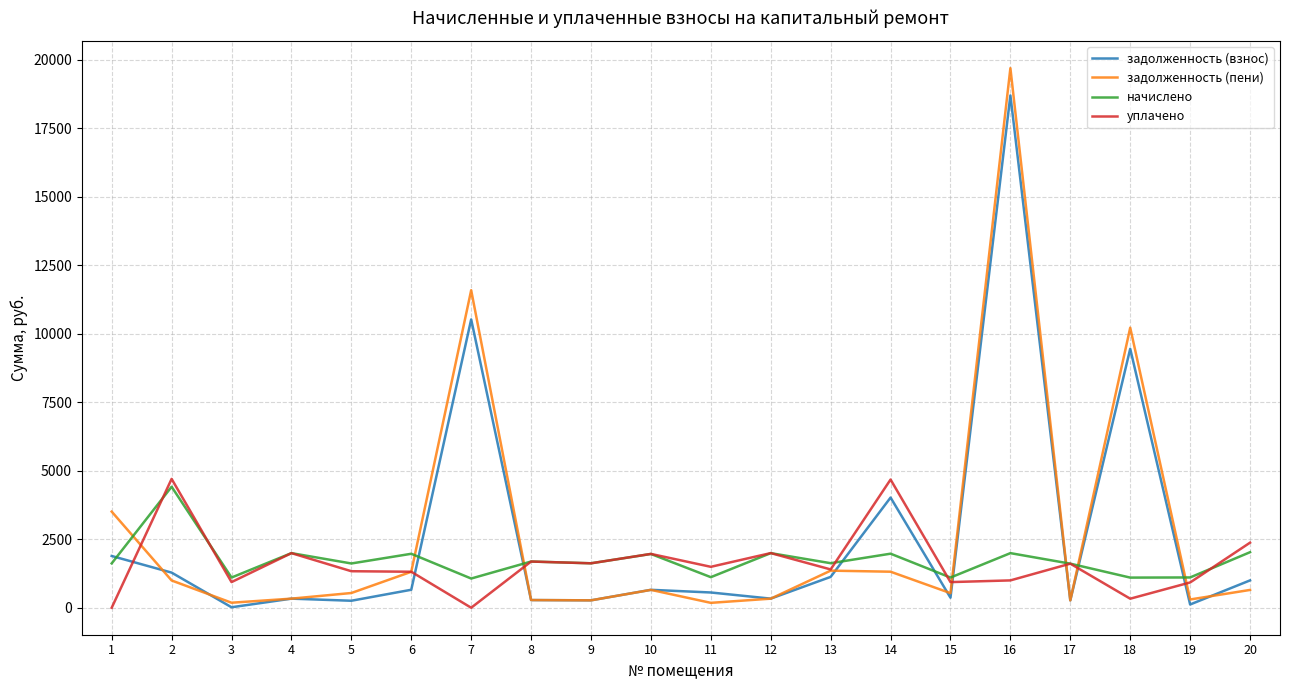

True or false: задолженность (пени) has a value of 650.0 at 20.

True